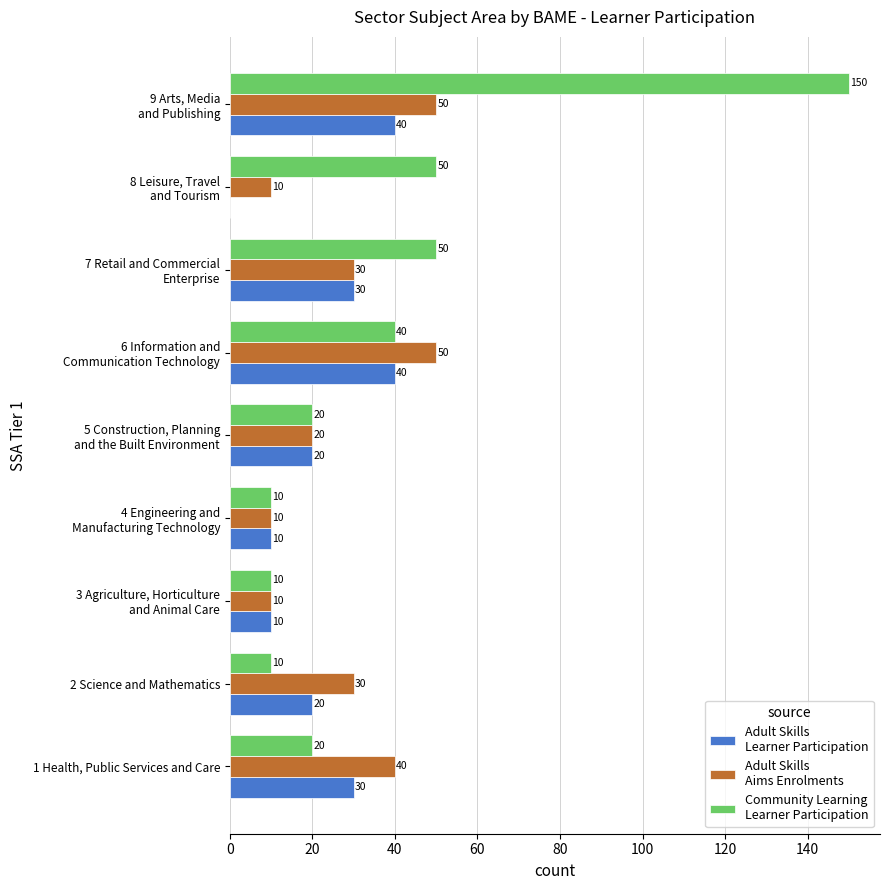

What is the total value across all series at 2 Science and Mathematics?

60